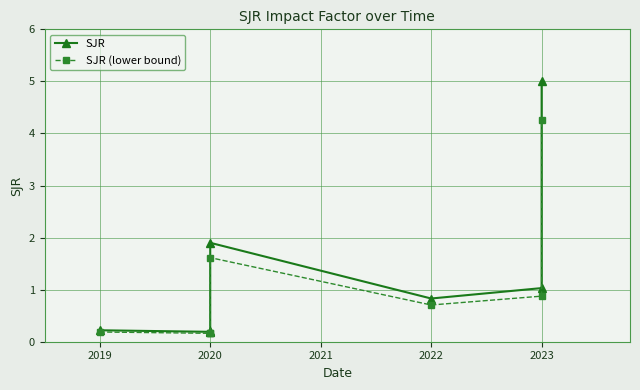

Reading left to right, list all the values displayed in this chart.

SJR: 0.2	0.2	0.2	1.9	0.8	1.0	5.0
SJR (lower bound): 0.2	0.2	0.2	1.6	0.7	0.9	4.2